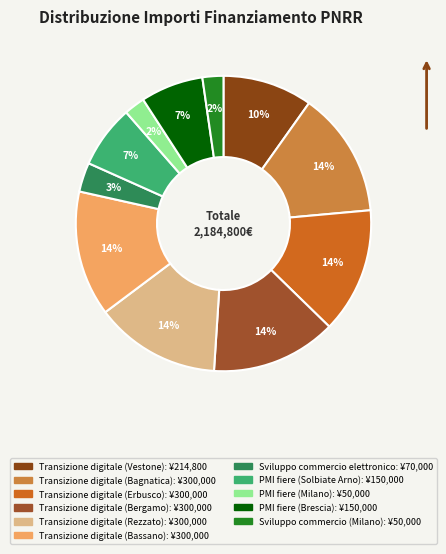

To the nearest percent, what percentage of the pie is Transizione digitale (Bagnatica)?

14%